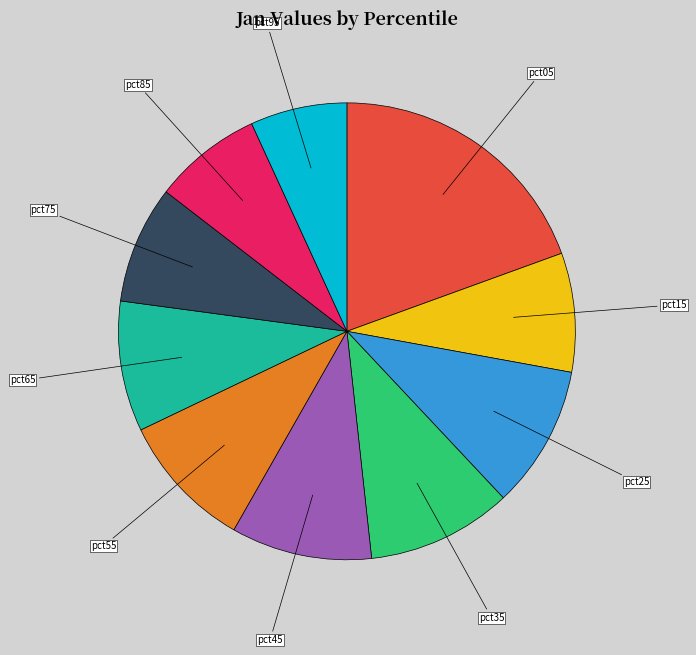

Does any single category account for the majority?

No